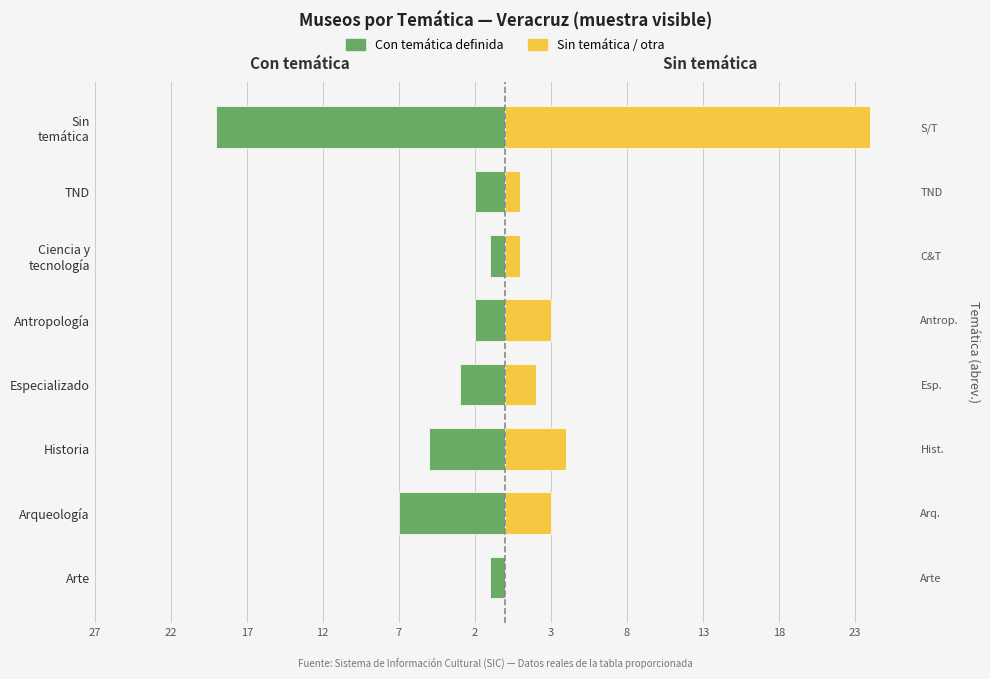

What is the average value of the Sin temática / otra series?

5